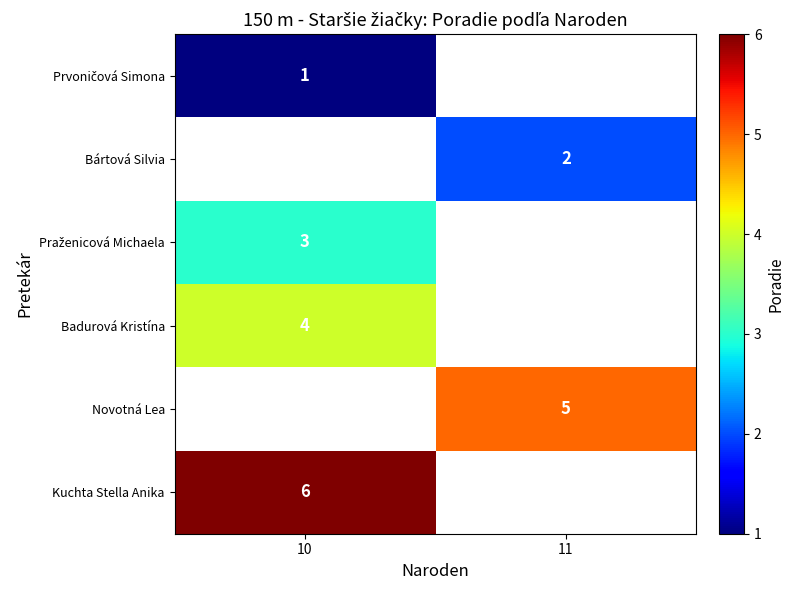

Is it true that Kuchta Stella Anika equals 4 at 10?

False